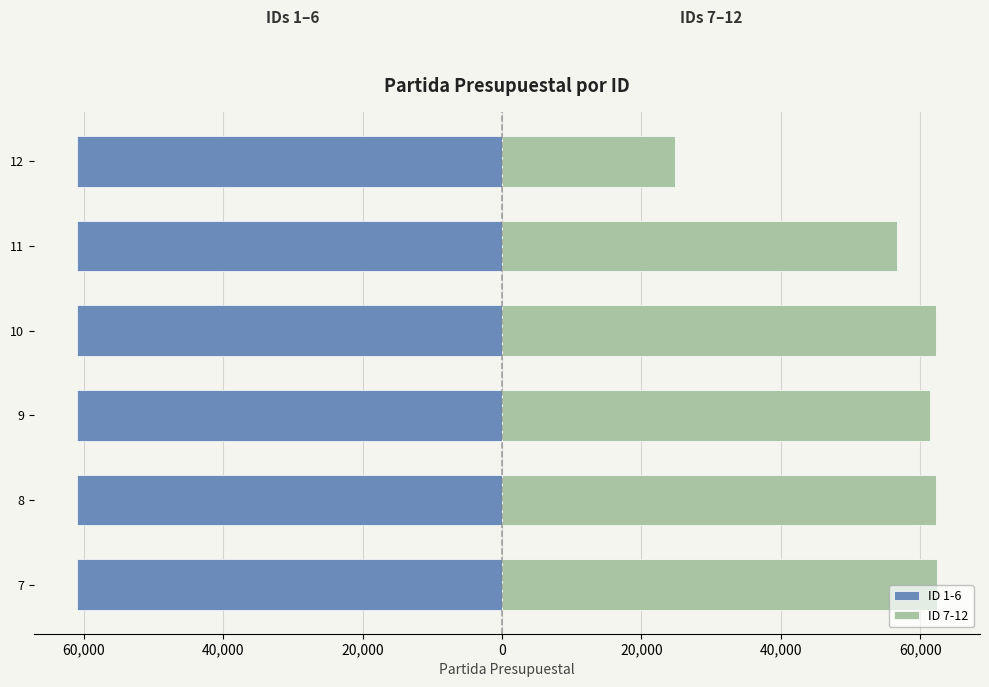

Which series has the widest spread of values?

ID 7-12